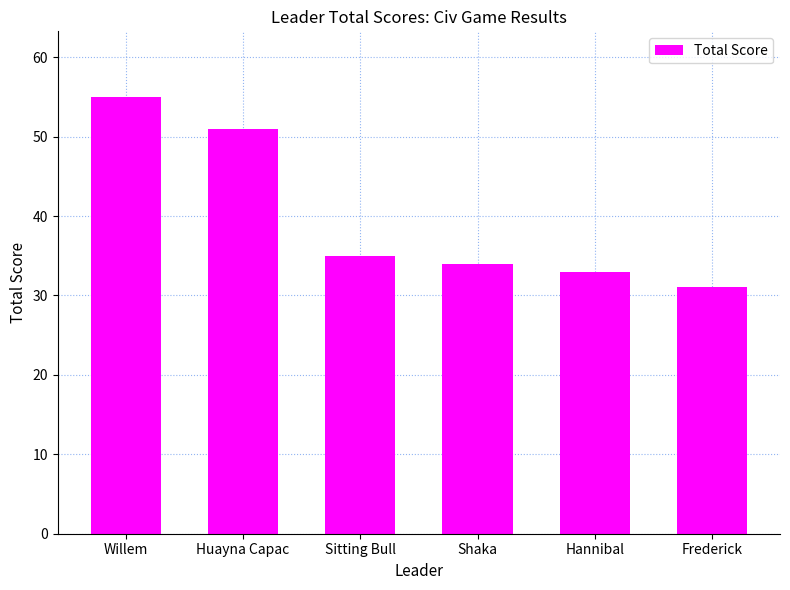

What position from the left is Shaka?

4